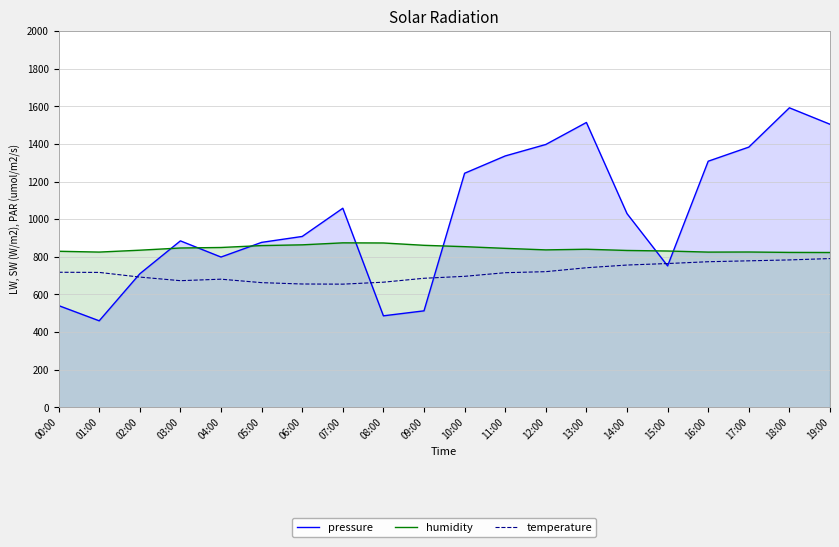

Reading left to right, list all the values displayed in this chart.

pressure: 540.5	459.5	709.5	884.5	798.5	876.5	908.0	1058.0	486.0	512.5	1244.0	1336.0	1397.0	1514.0	1029.5	751.5	1308.0	1383.0	1592.0	1504.5
humidity: 829.2	824.9	834.9	846.6	849.3	859.5	863.4	874.0	873.3	860.9	853.7	844.7	836.6	840.0	833.5	830.6	824.8	825.3	823.2	822.7
temperature: 717.6	716.8	692.0	672.8	680.8	662.4	655.2	654.4	664.8	685.6	696.0	715.2	720.8	741.6	756.0	764.0	773.6	778.4	783.2	790.4